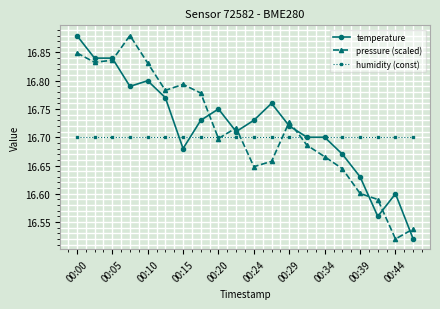

Rank the series by their average value, from lowest to highest.

humidity (const), pressure (scaled), temperature